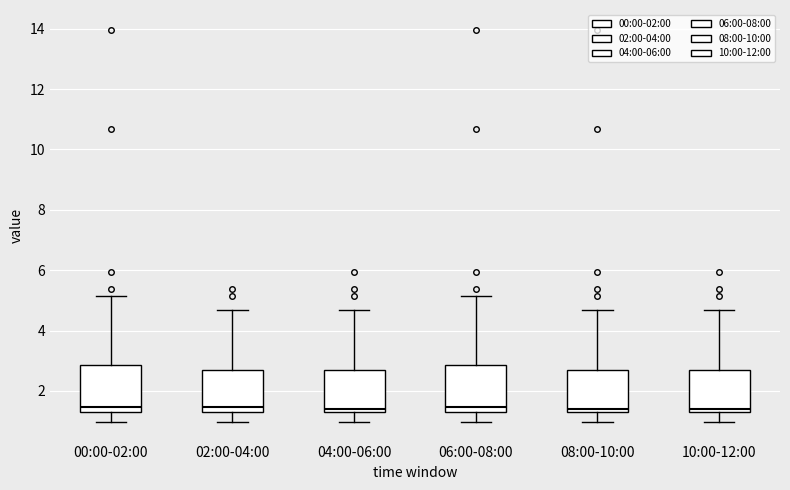

Where does the lower whisker of the box for 08:00-10:00 end on the y-axis? The values are not printed on the chart, so give them approximately, as read against the axis.

1.0